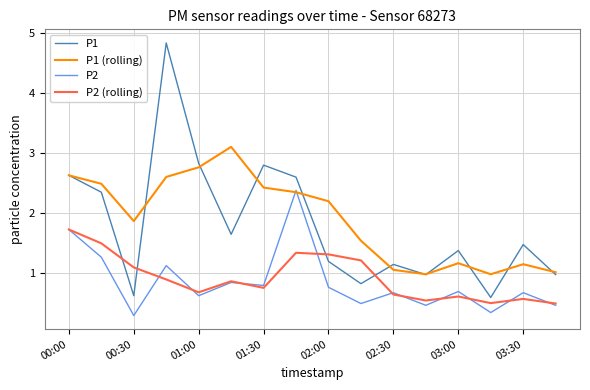

True or false: P1 and P2 (rolling) cross at least once.

True